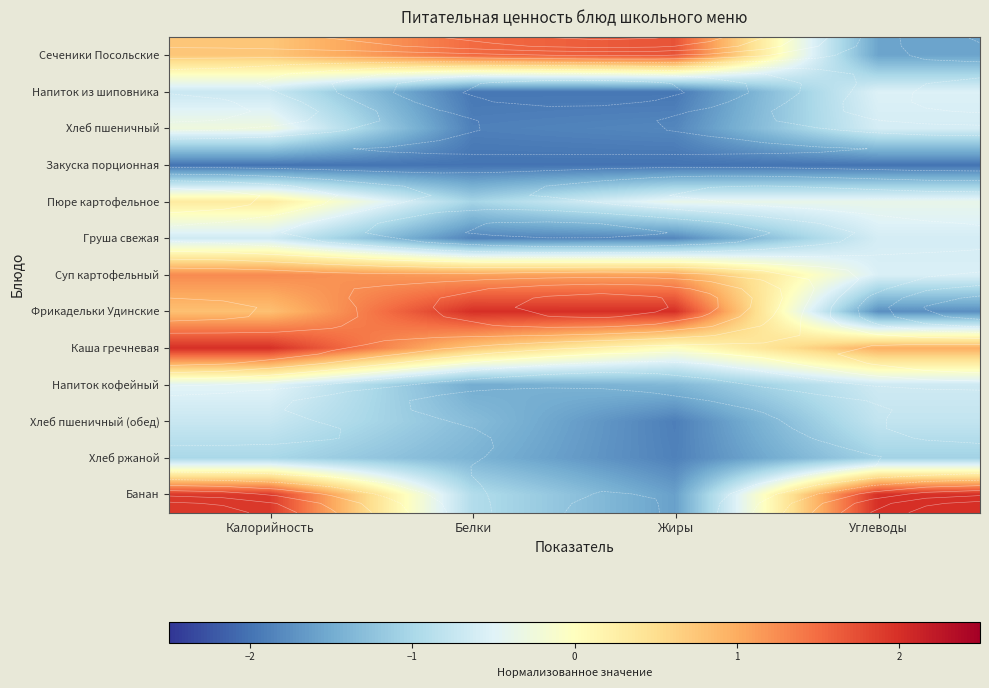

Count the Фрикадельки Удинские values in the range 0 to 2.

3